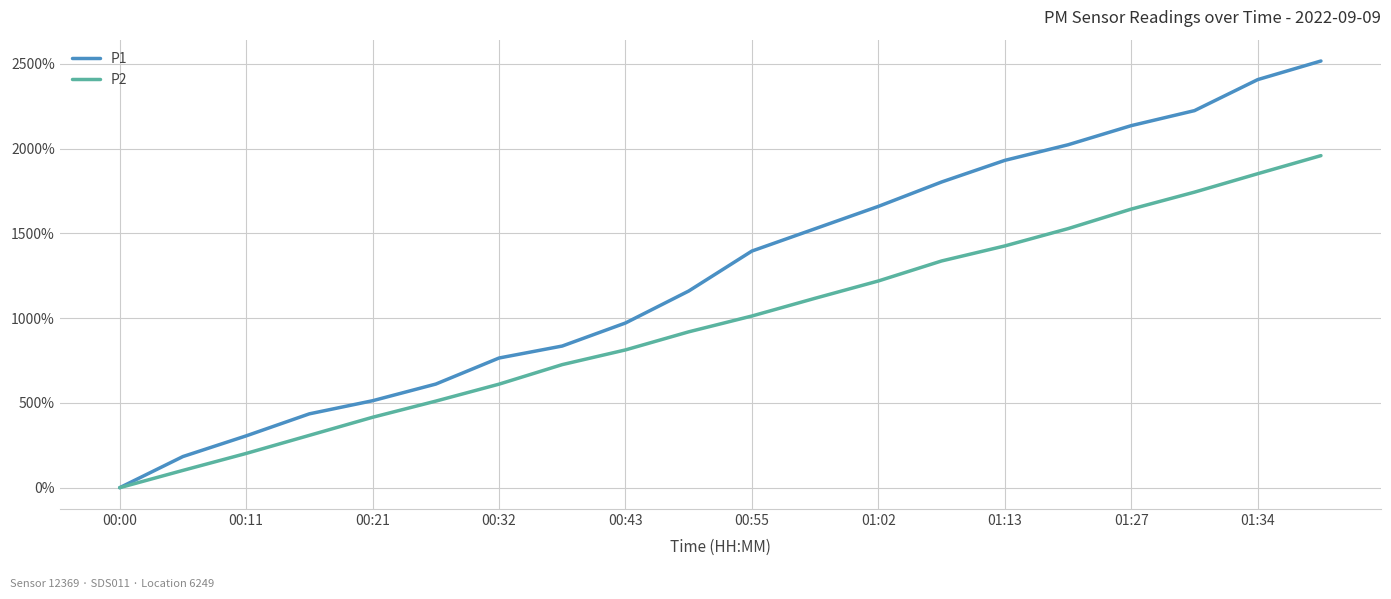

List the series in order of their peak value, lowest first.

P2, P1